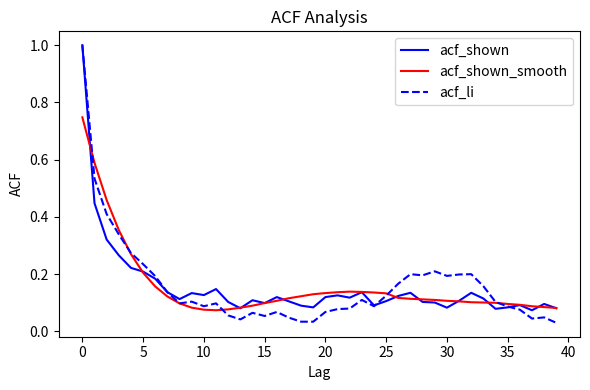

What is the greatest value displayed?

1.0